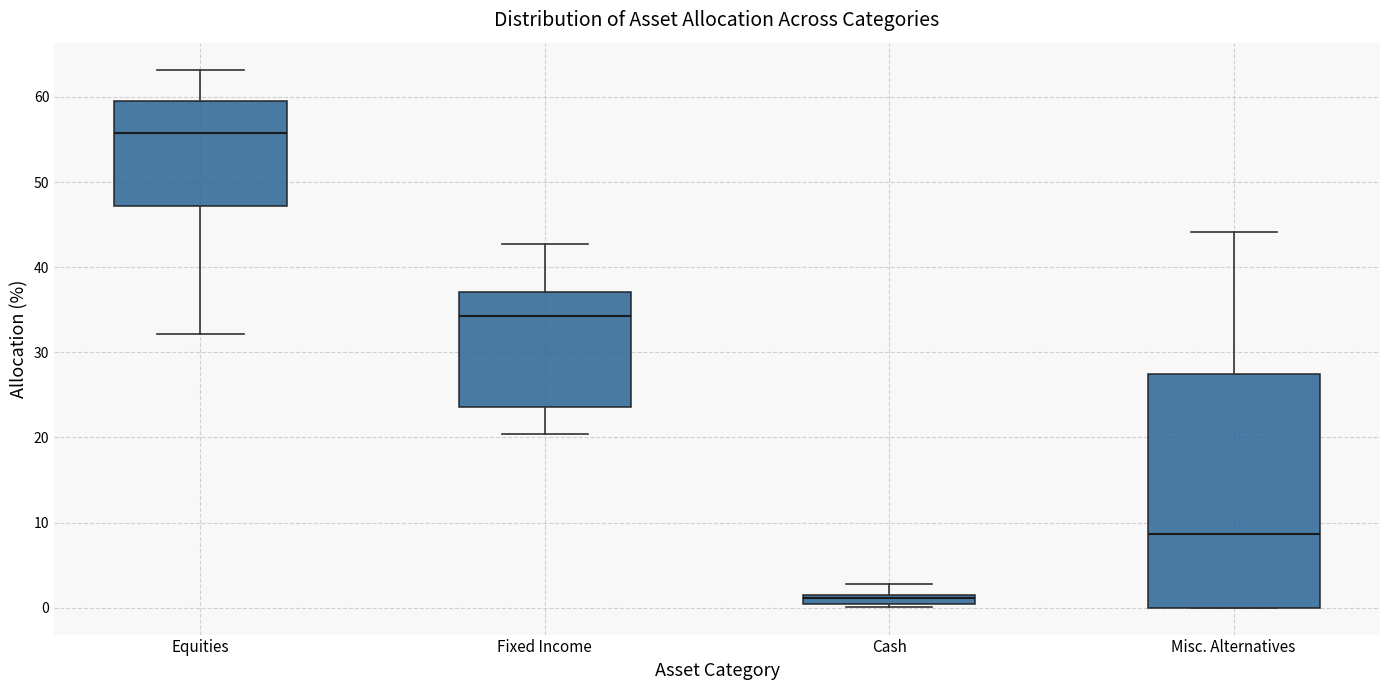

Comparing the boxes themselves (not the whiskers), which one is the tallest?

Misc. Alternatives